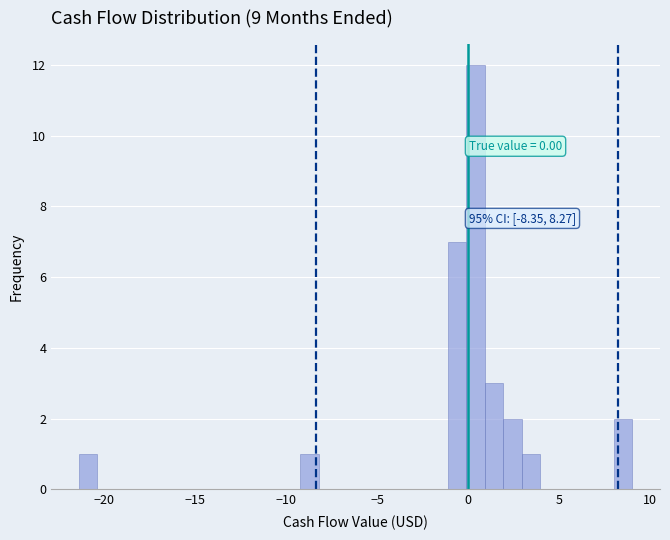

Around what value on the x-axis is the tallest bar? Give the approximate position of its centre, as read against the axis.

0.5